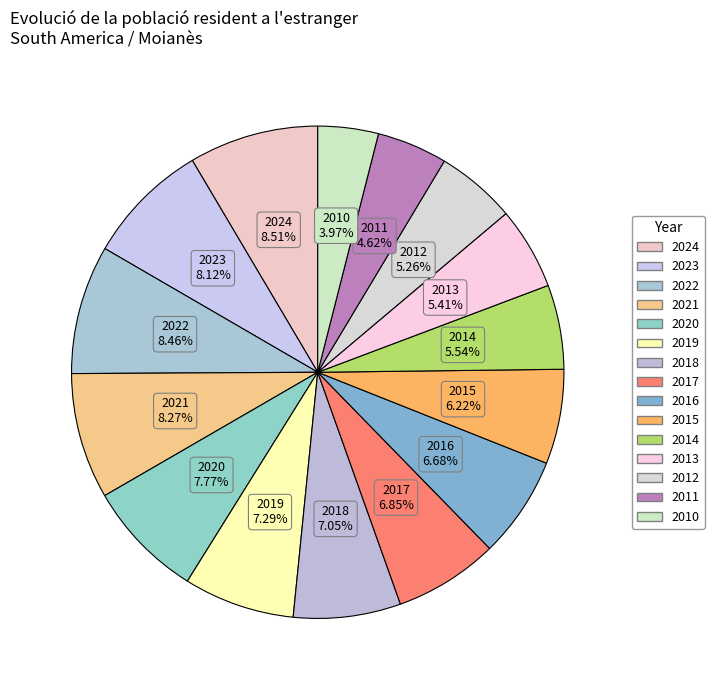

Is there a majority slice in this chart?

No